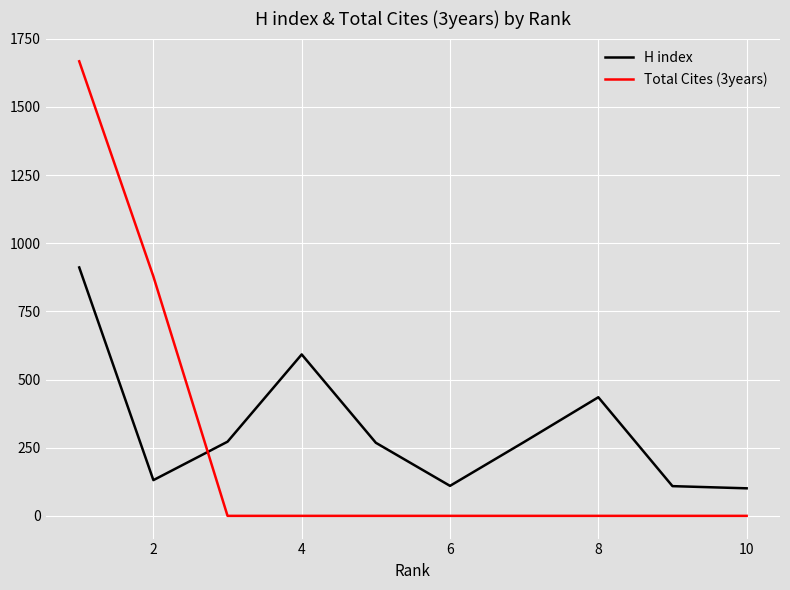

List the series in order of their peak value, lowest first.

H index, Total Cites (3years)